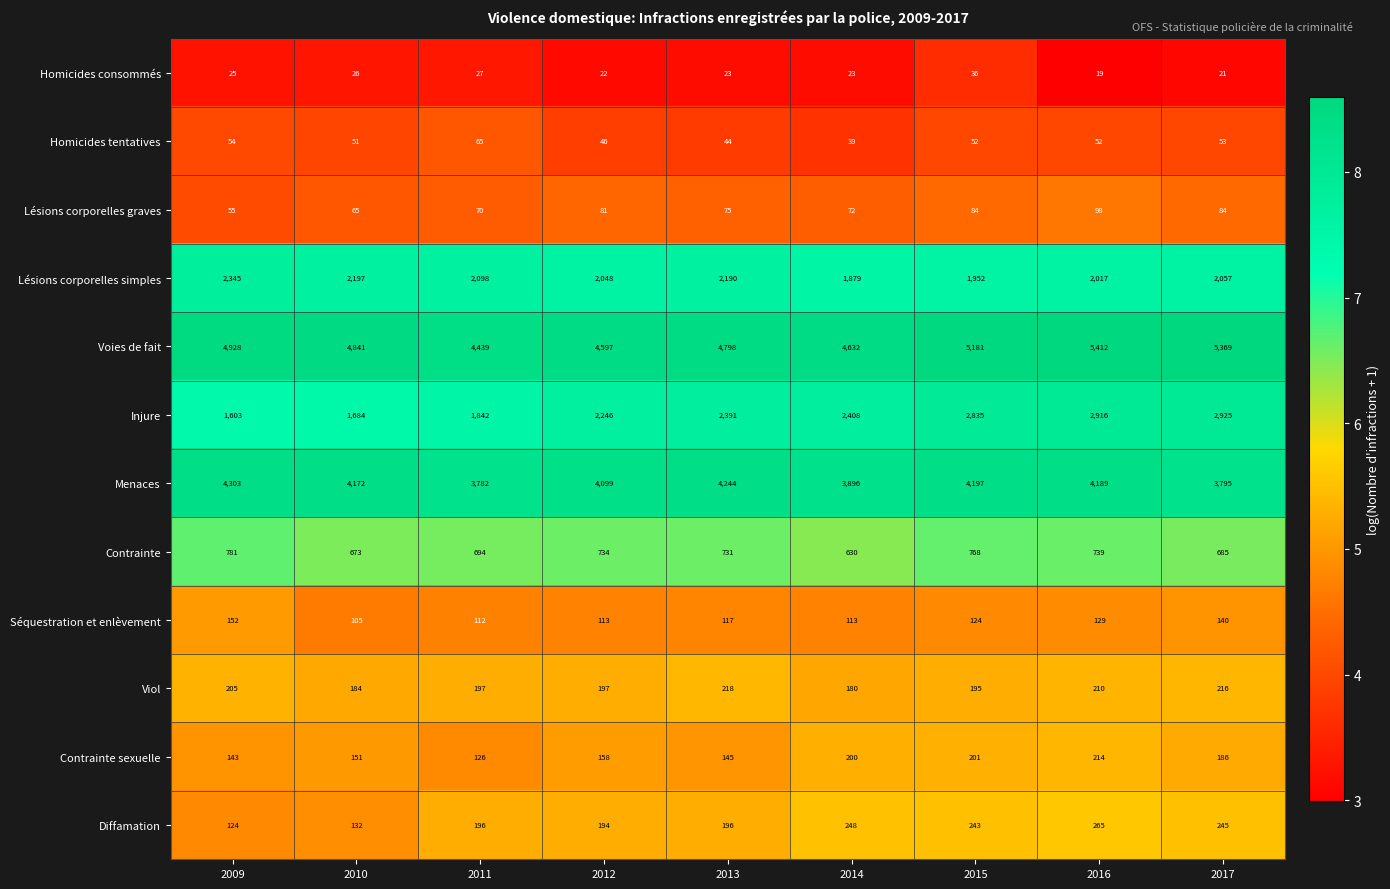

What is the smallest value displayed?

19